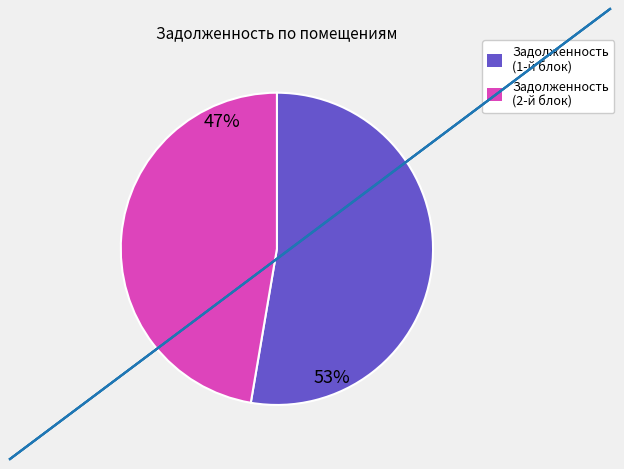

Does any single category account for the majority?

Yes